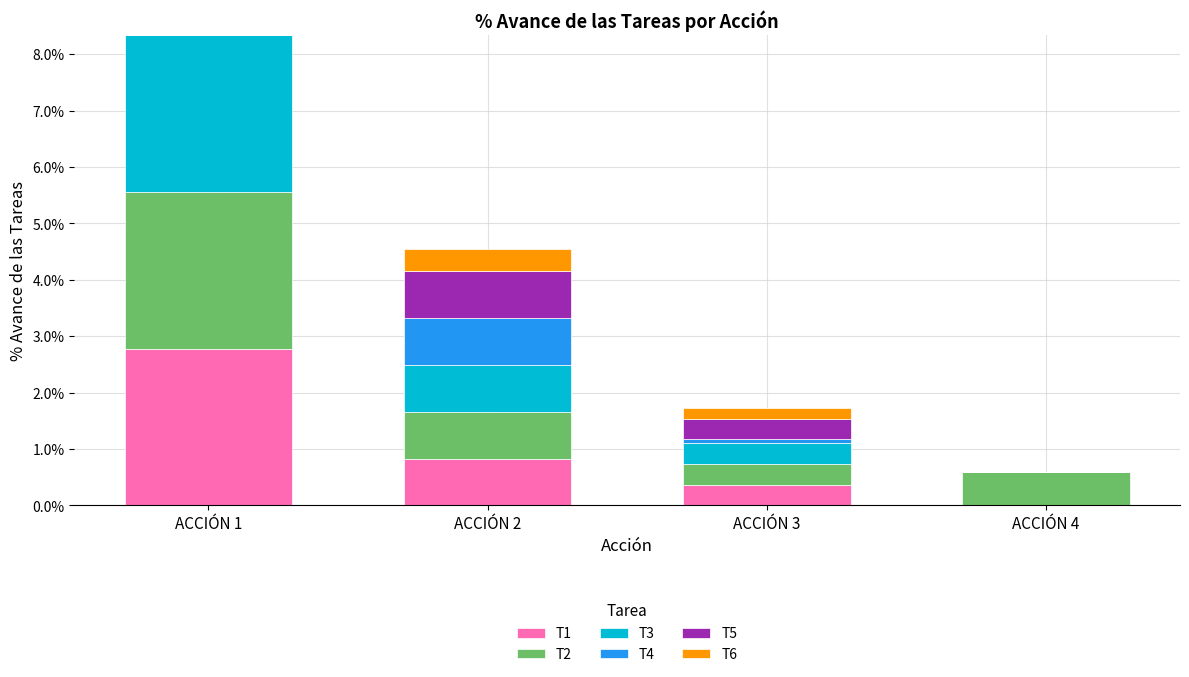

Are the bars horizontal?

No